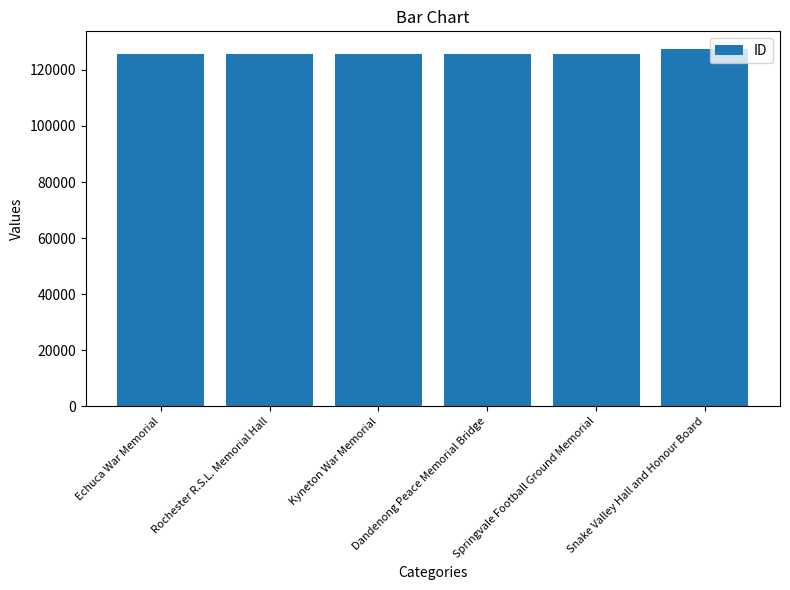

Are the bars horizontal?

No